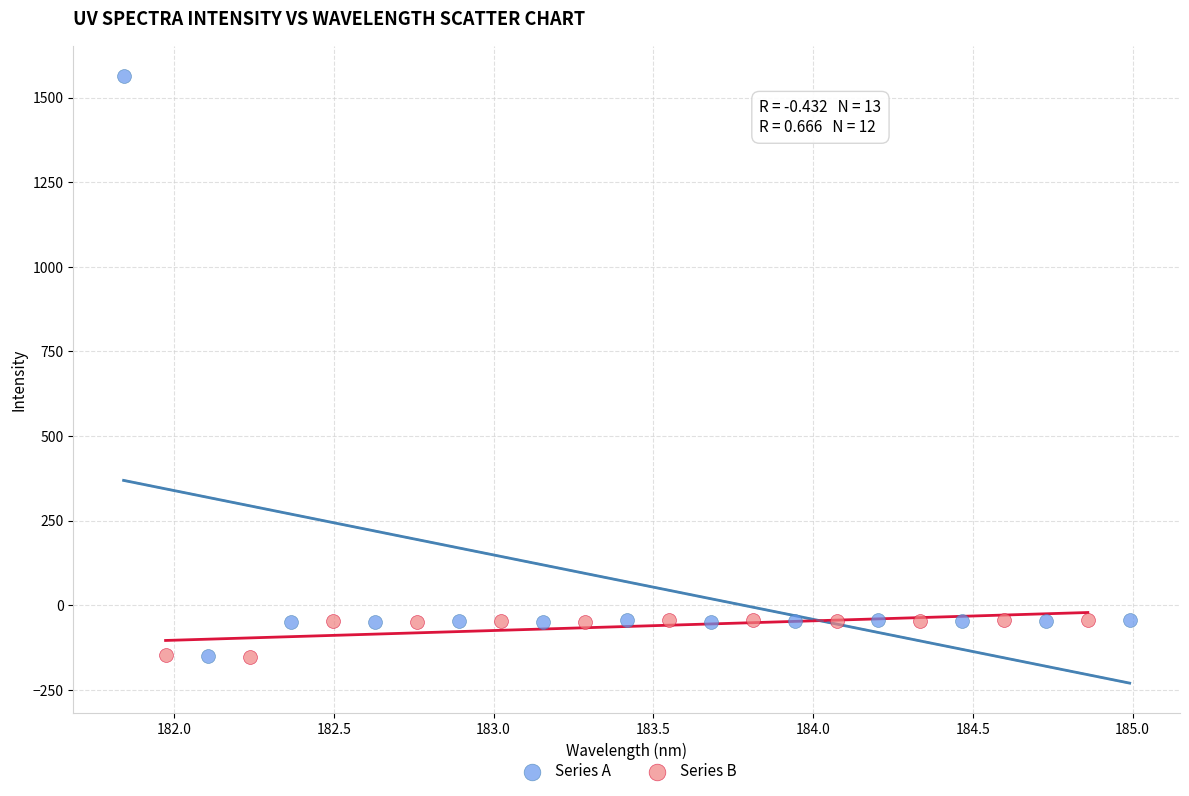

Which series has the largest Y range (max minus min)?

Series A